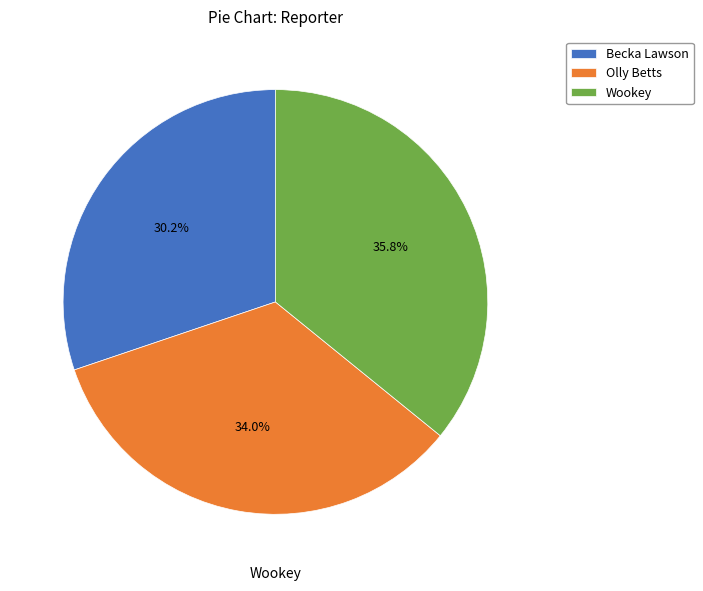

To the nearest percent, what is the average slice percentage?

33%